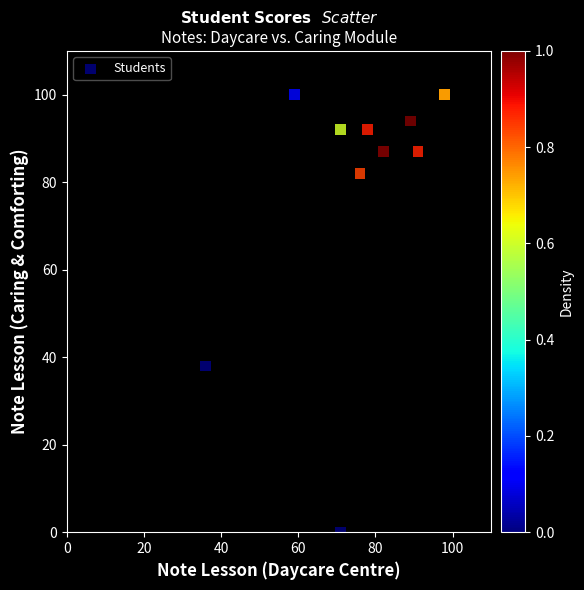

What Y value in the scatter plot is closest to 50?

38